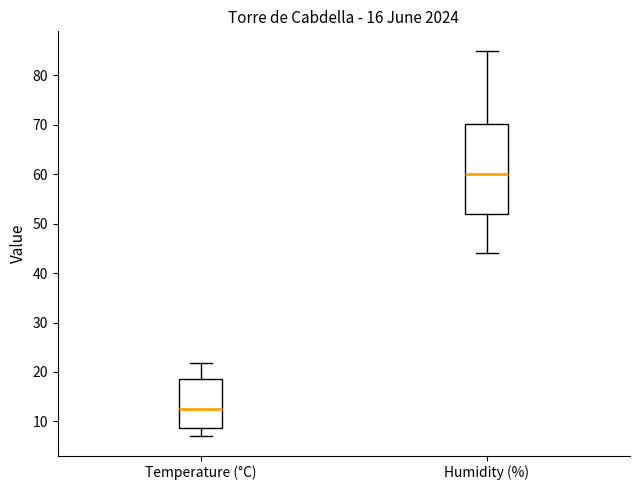

Which box is the tallest, from its lower edge to its upper edge?

Humidity (%)